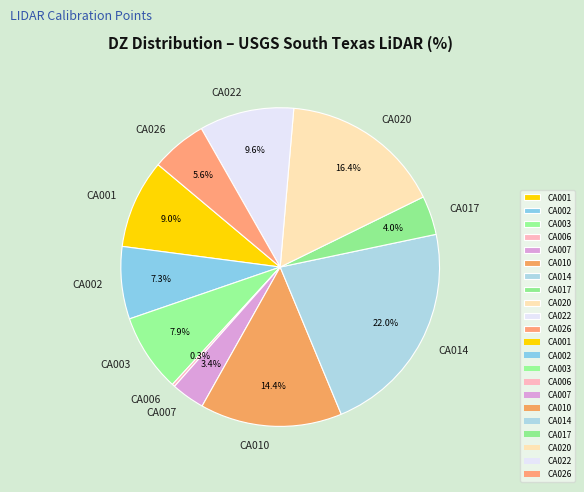

Is the sum of CA026 and CA014 greater than half?

No